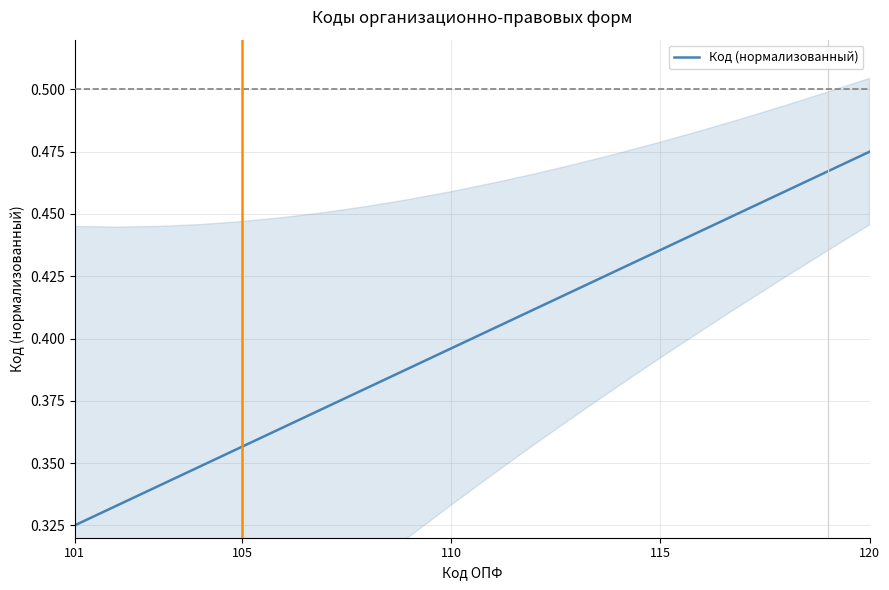

At which label is Код (нормализованный) closest to 0?

101